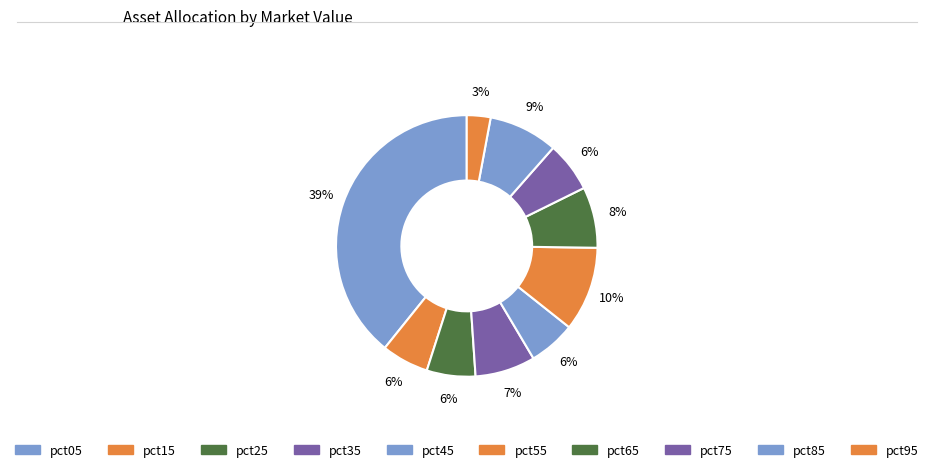

Which has a higher value, pct95 or pct35?

pct35